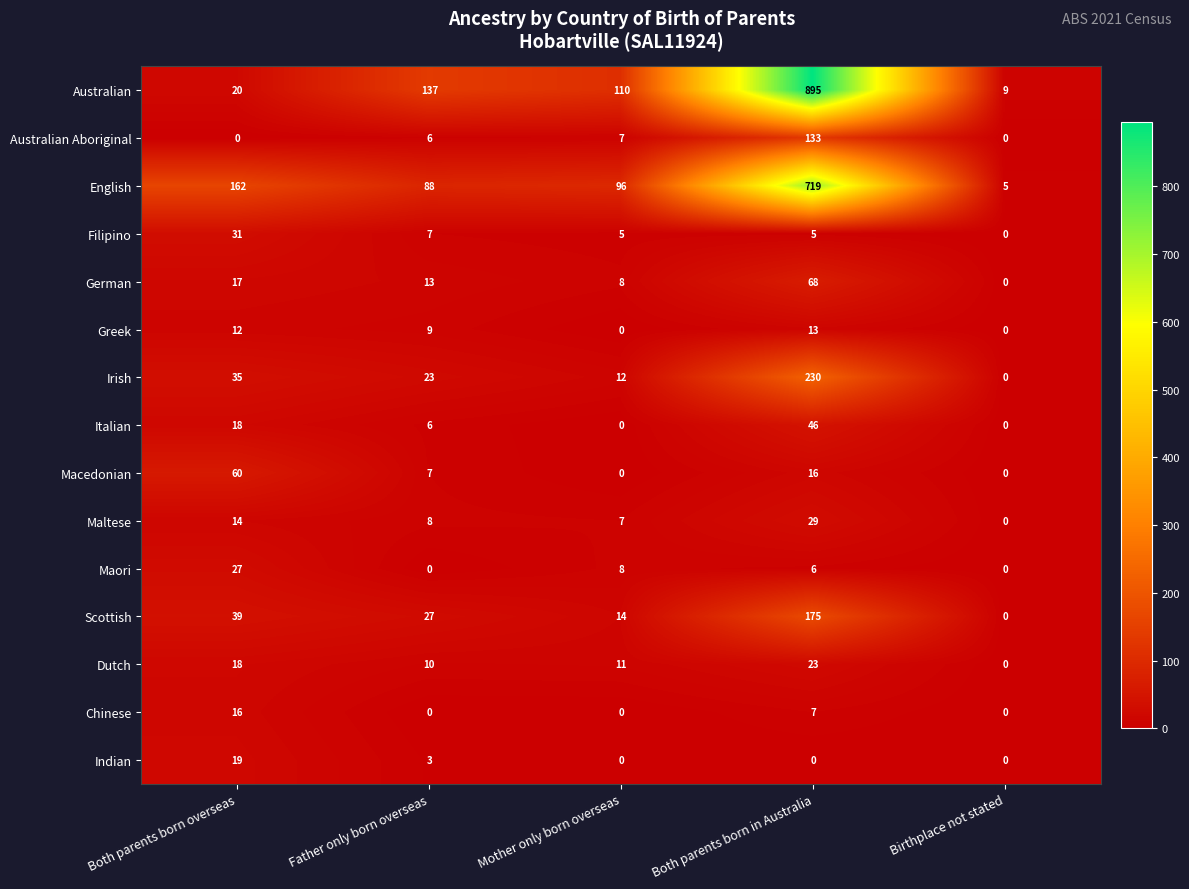

What is the sum of all Dutch values?

62